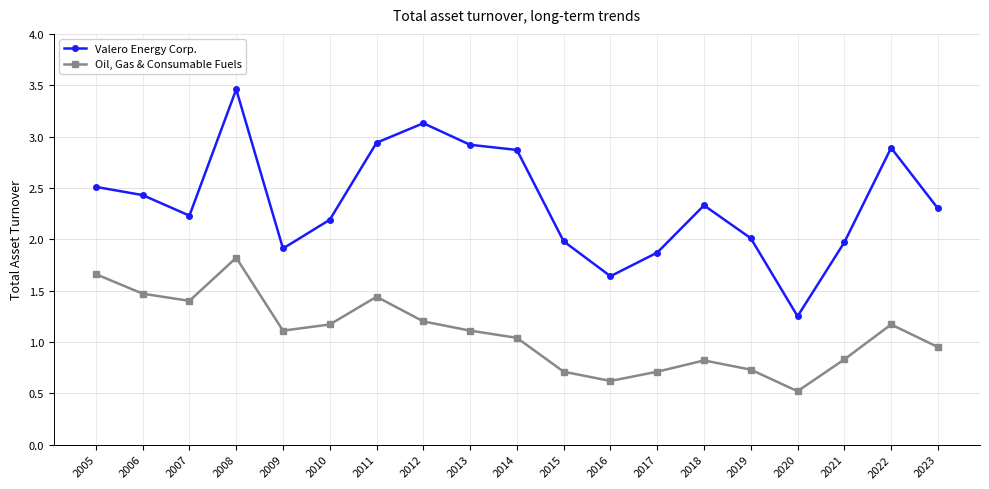

Does the chart have visible grid lines?

Yes